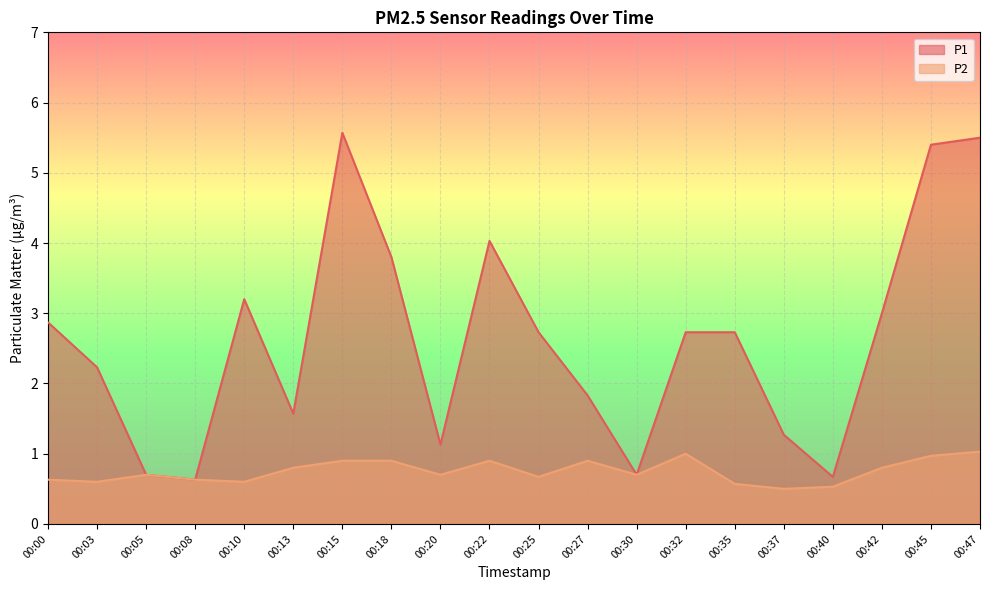

True or false: P1 and P2 cross at least once.

False